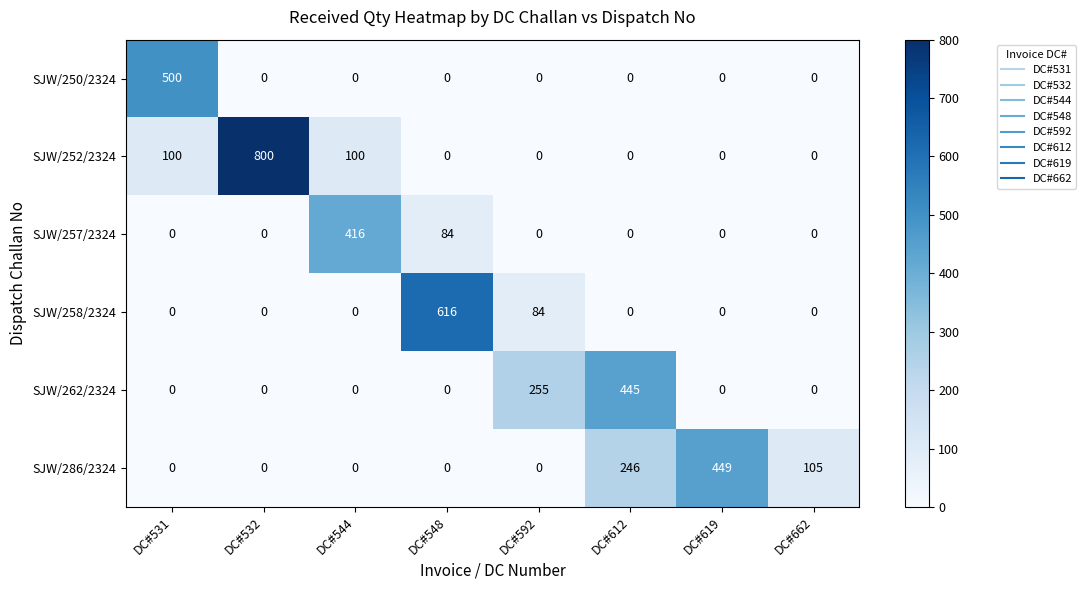

Which series changed the most between DC#544 and DC#592?

SJW/257/2324